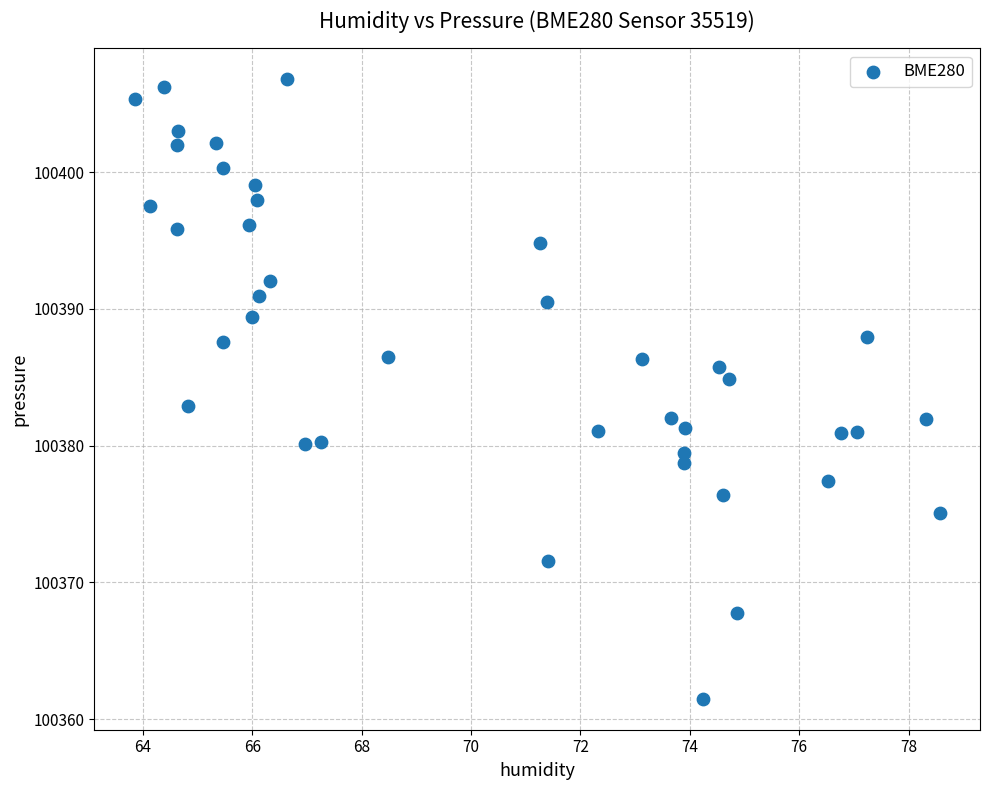

What is the range of Y values (max minus min)?

45.3